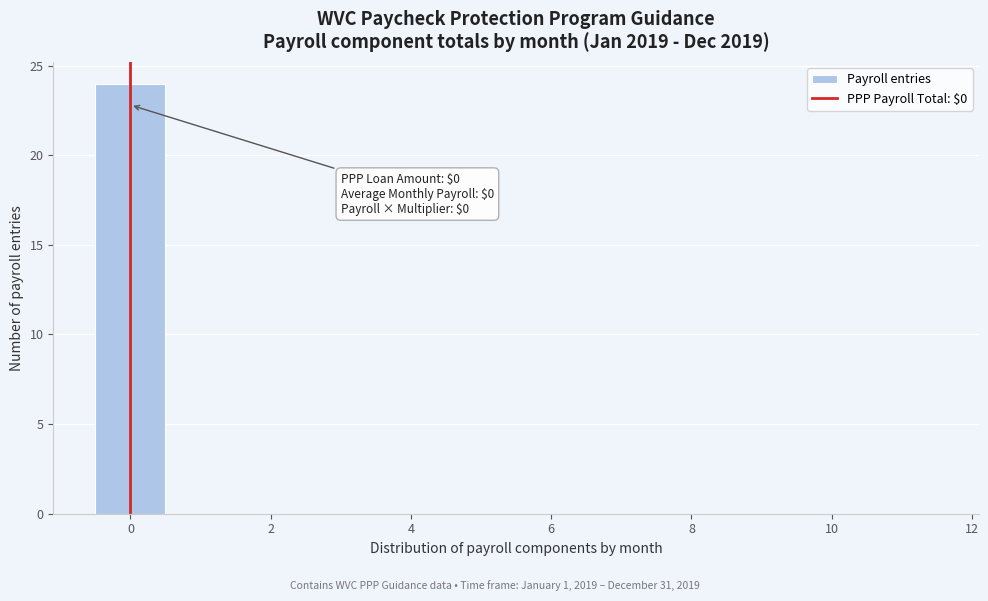

Over which range of the x-axis is the bar tallest?

-0.5 to 0.5